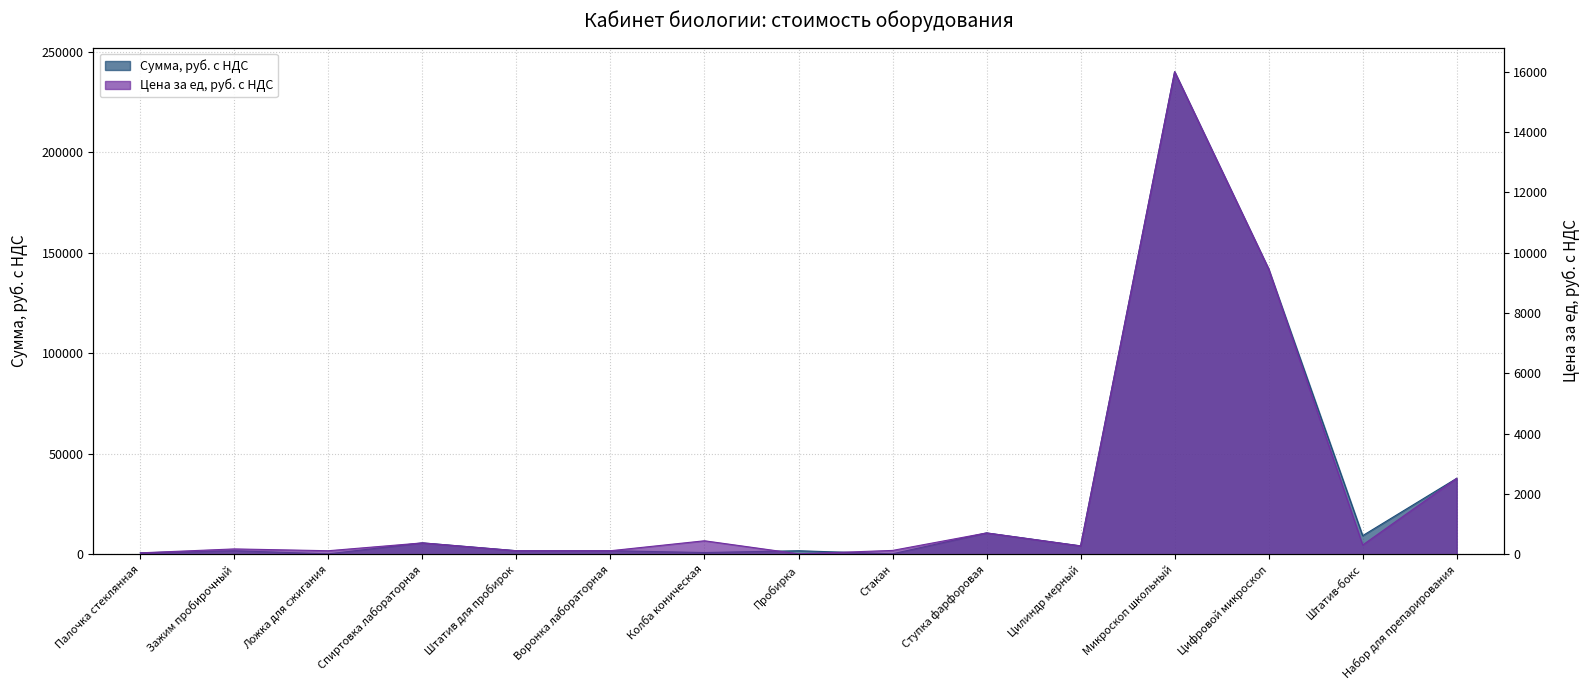

Between Штатив-бокс and Стакан, which is larger?

Штатив-бокс